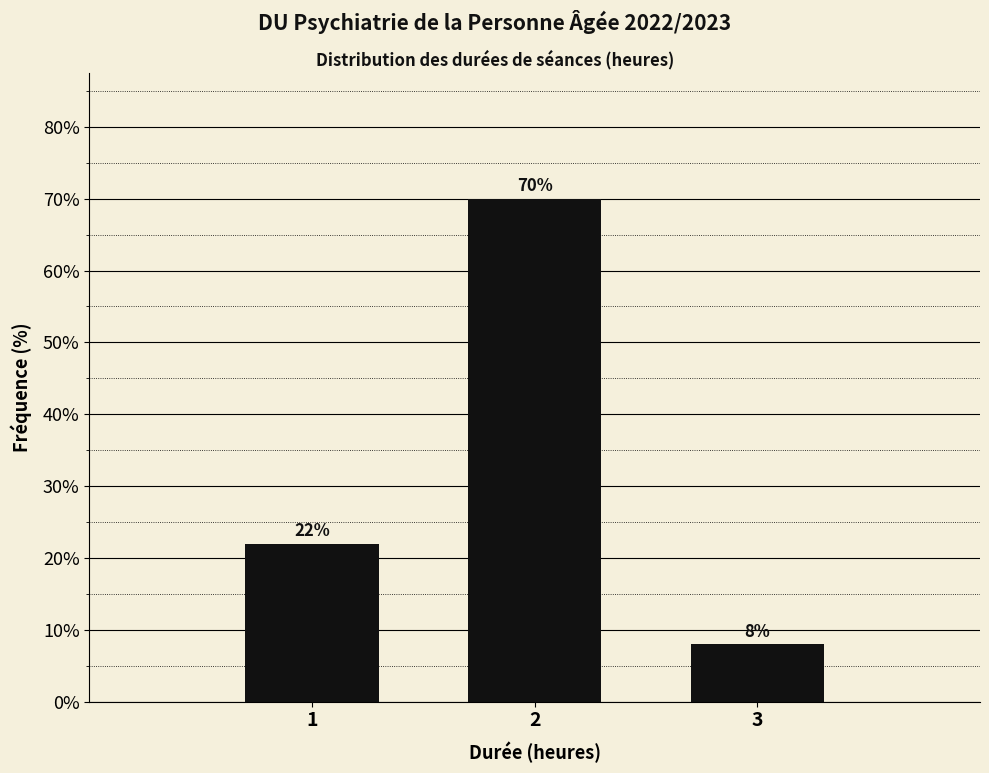

Reading left to right, what are all the values shown in this chart?

22	70	8